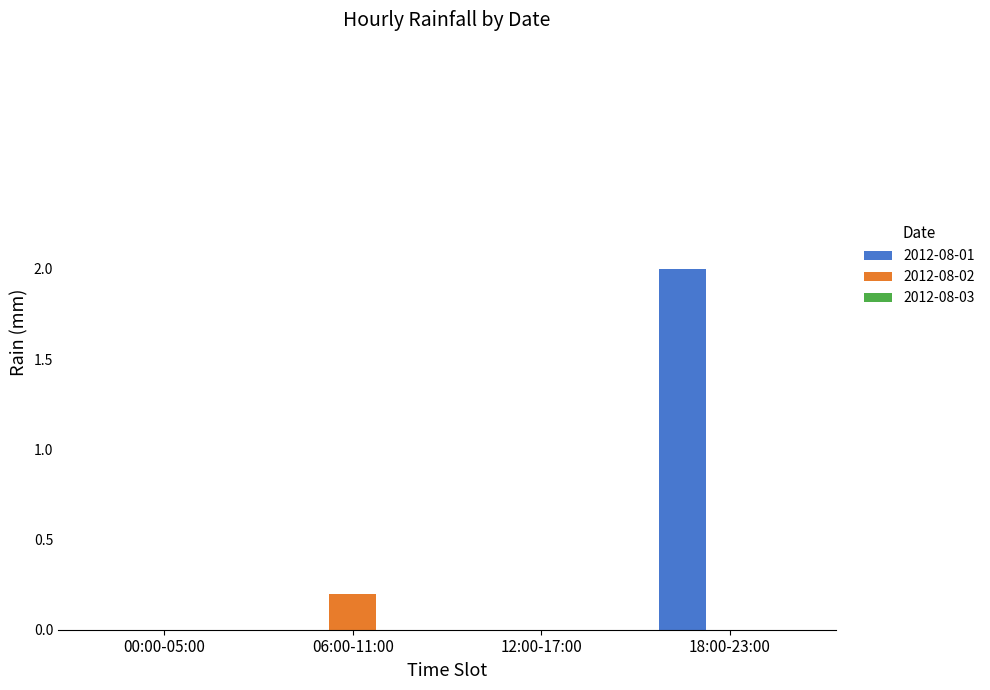

Which series changed the most between 06:00-11:00 and 18:00-23:00?

2012-08-01